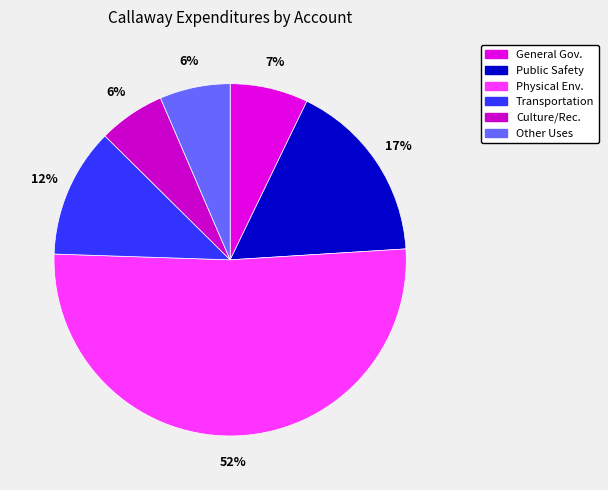

To the nearest percent, what is the average slice percentage?

17%